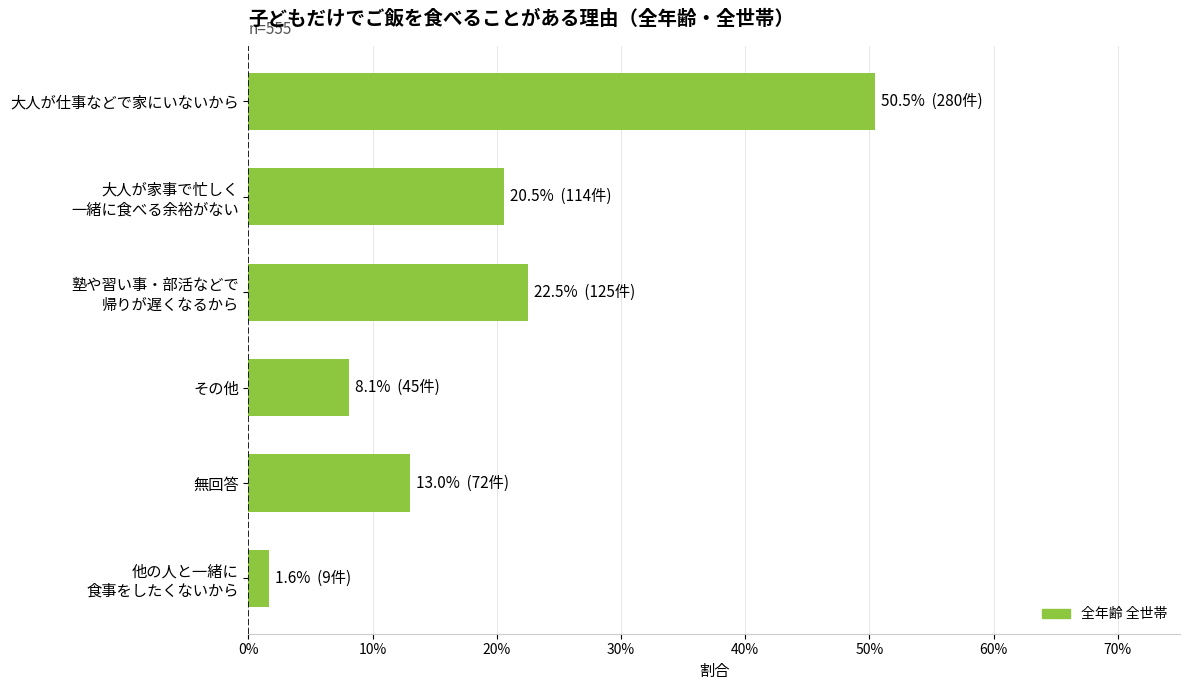

Count the number of data series in this chart.

1